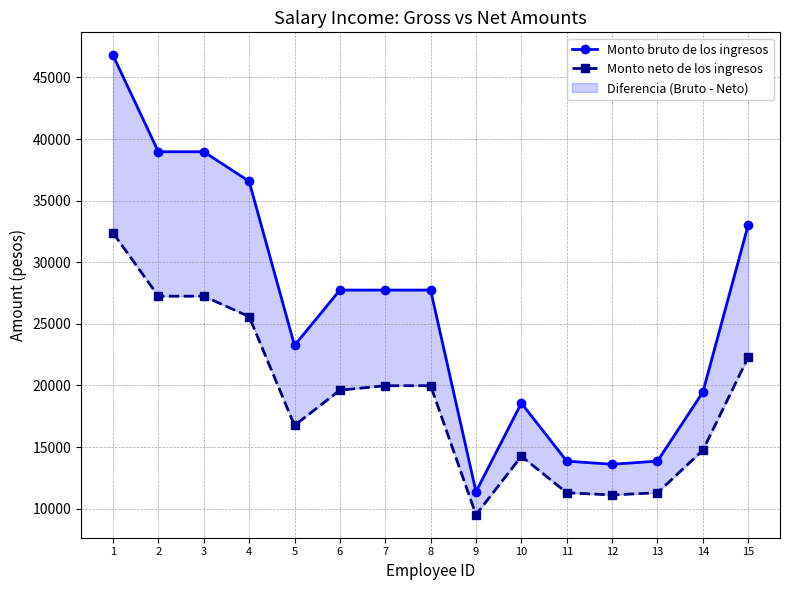

What is the difference between the maximum and minimum values in the Monto bruto de los ingresos series?

35423.1